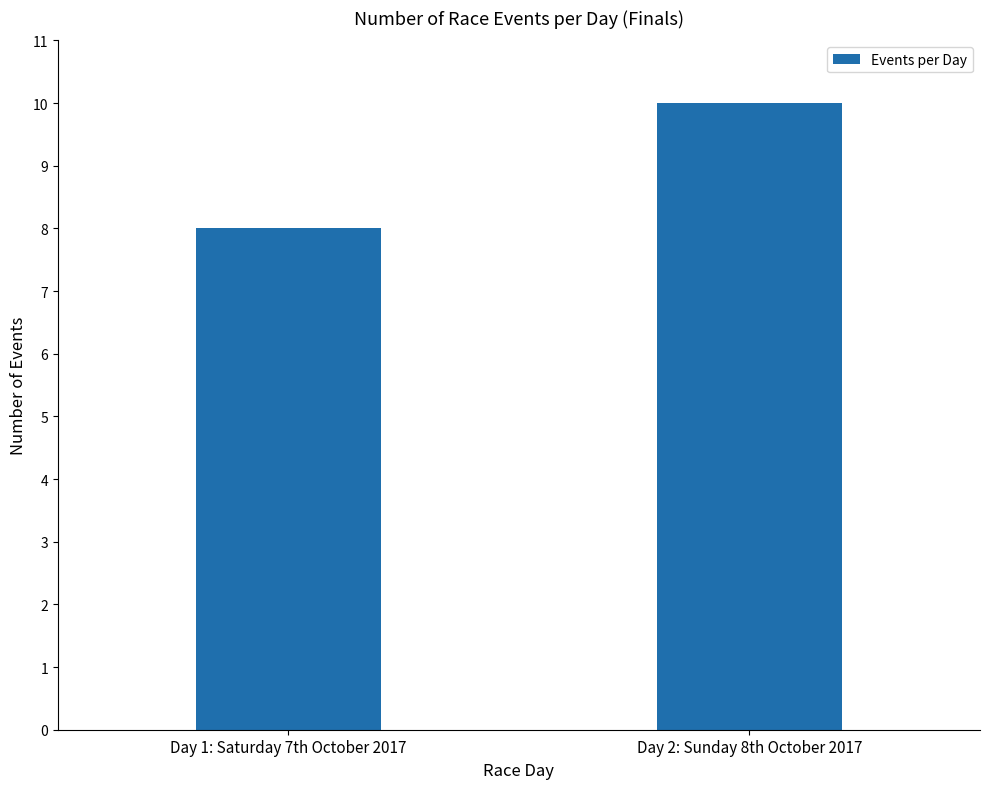

True or false: the data shows 8 at Day 1: Saturday 7th October 2017.

True